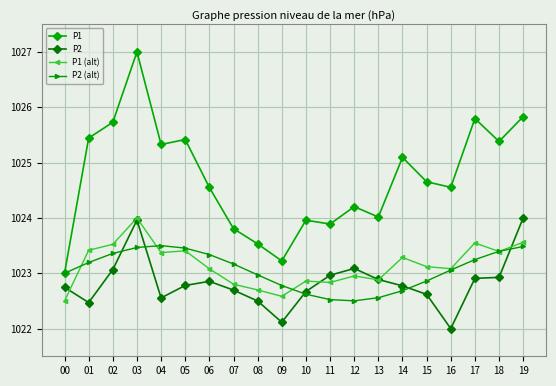

What are all the series names shown in the legend?

P1, P2, P1 (alt), P2 (alt)